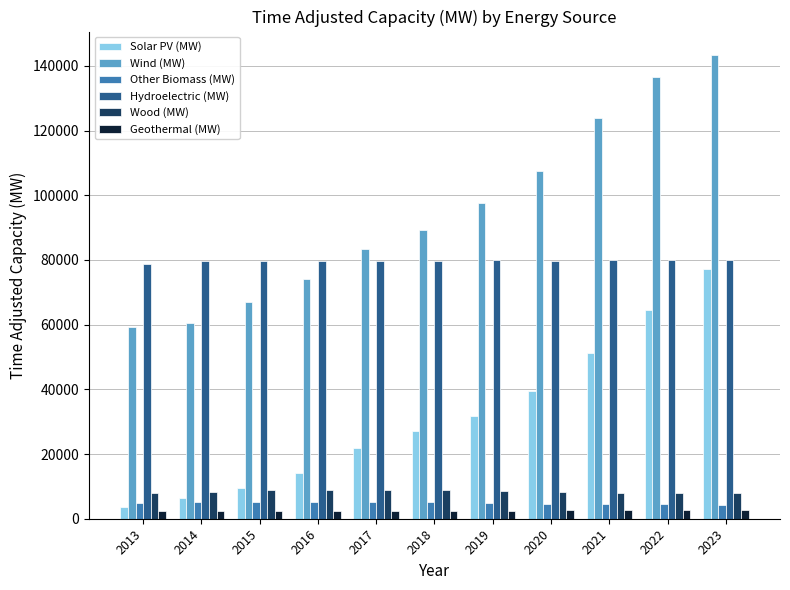

True or false: Hydroelectric (MW) has a value of 79810.4 at 2020.

True